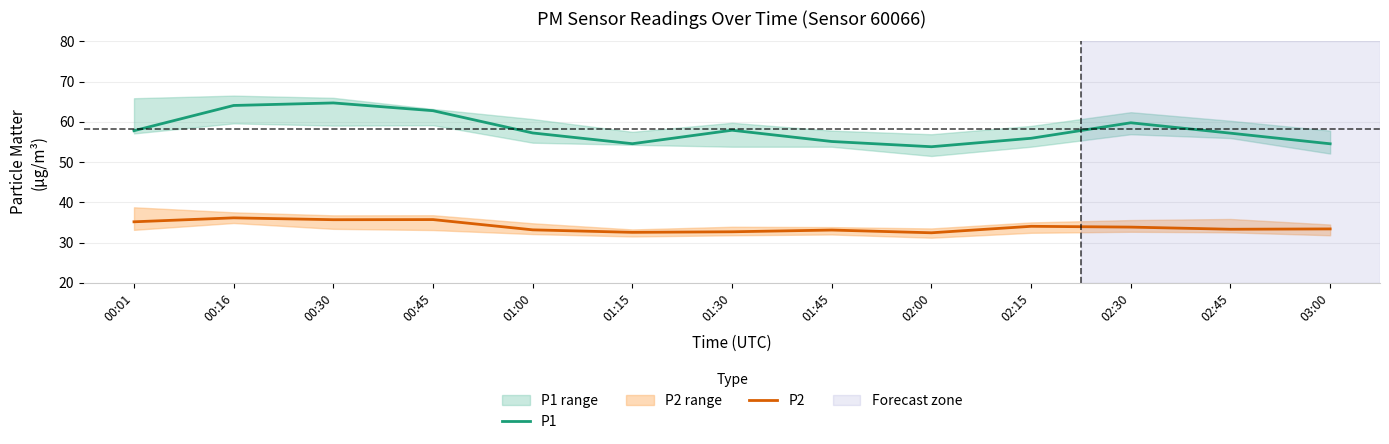

How many data points in P1 are above 57?

8